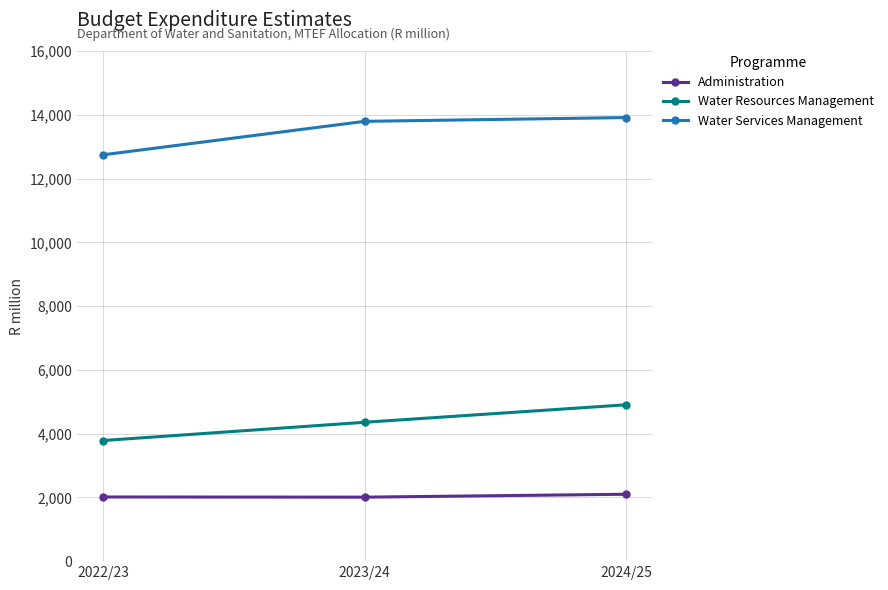

What are all the series names shown in the legend?

Administration, Water Resources Management, Water Services Management